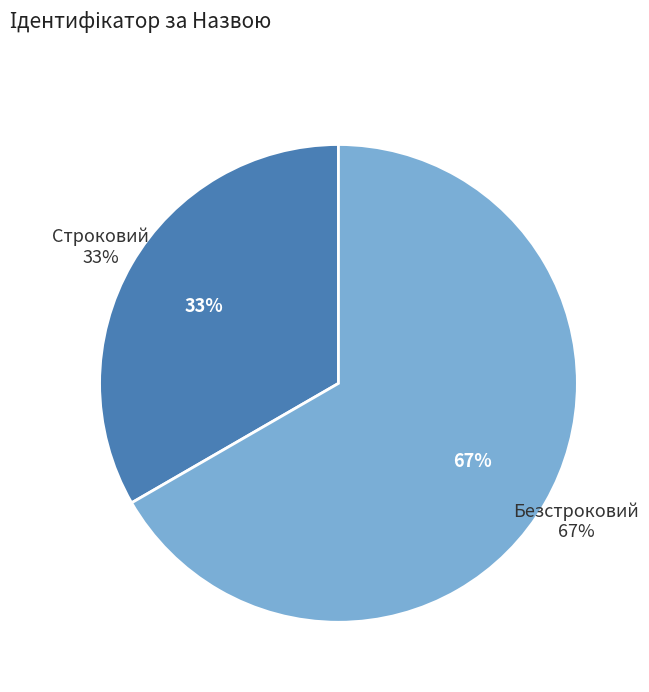

How many segments does this pie chart have?

2